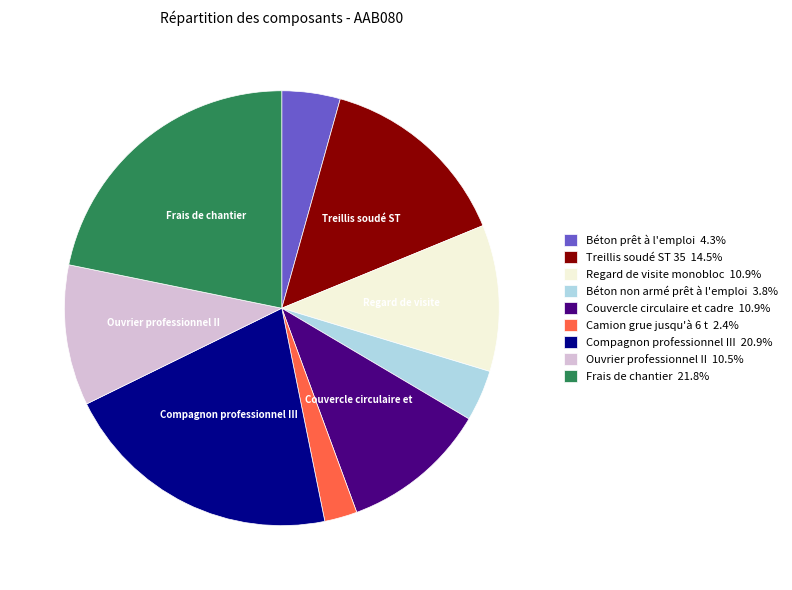

Is there a majority slice in this chart?

No